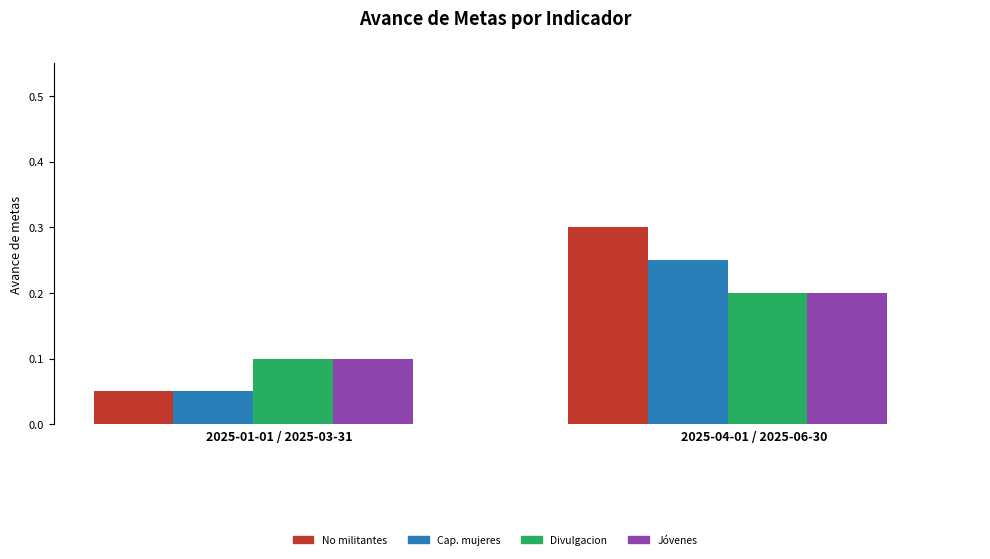

What is the label of the 1st bar from the right?

2025-04-01 / 2025-06-30